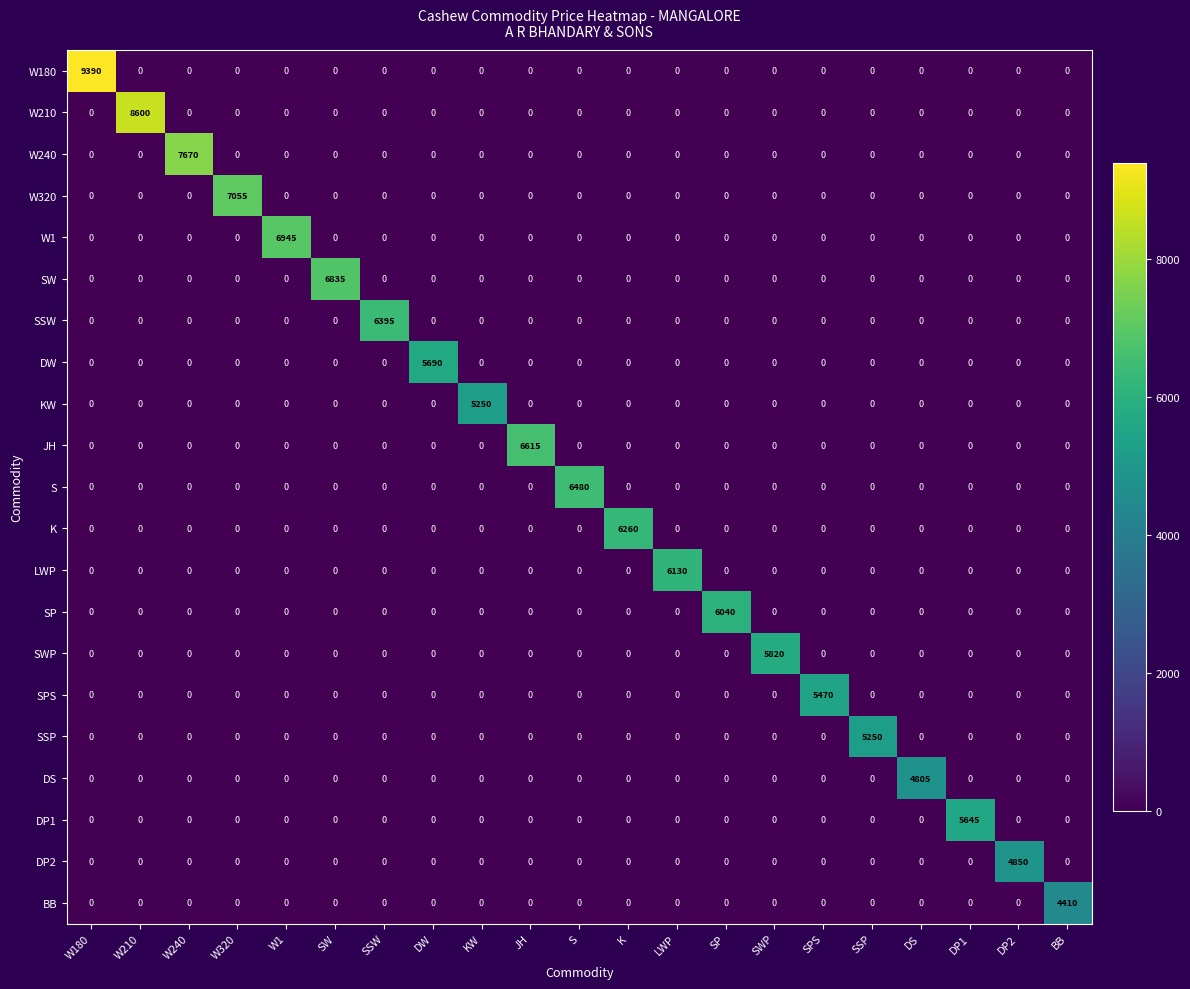

What is the maximum value shown in the chart?

9390